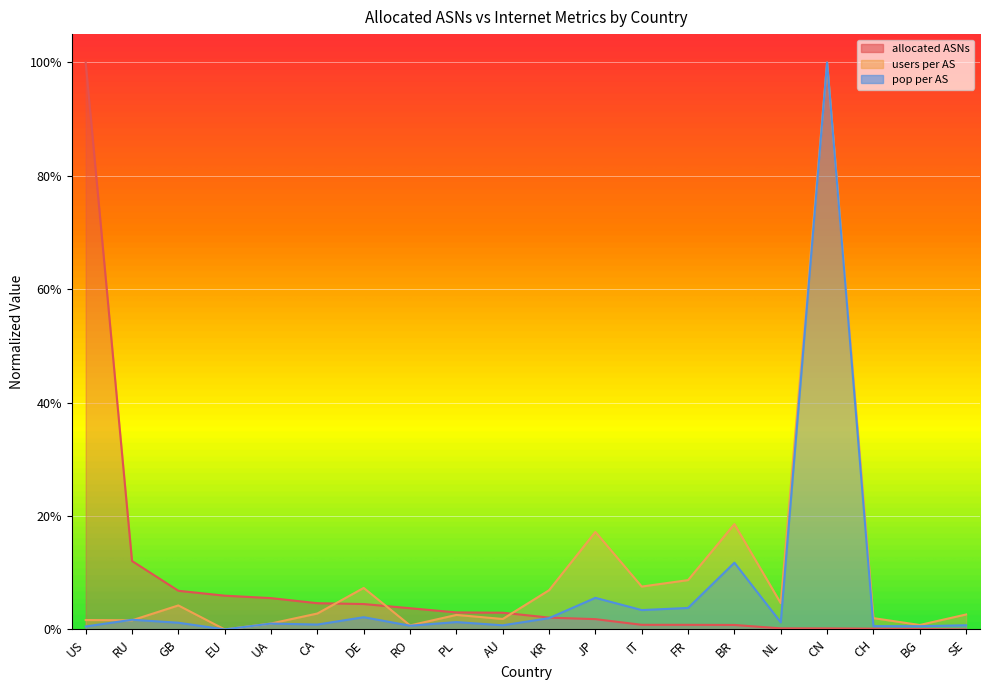

After their last crossing, which series has the higher values: users per AS or pop per AS?

users per AS